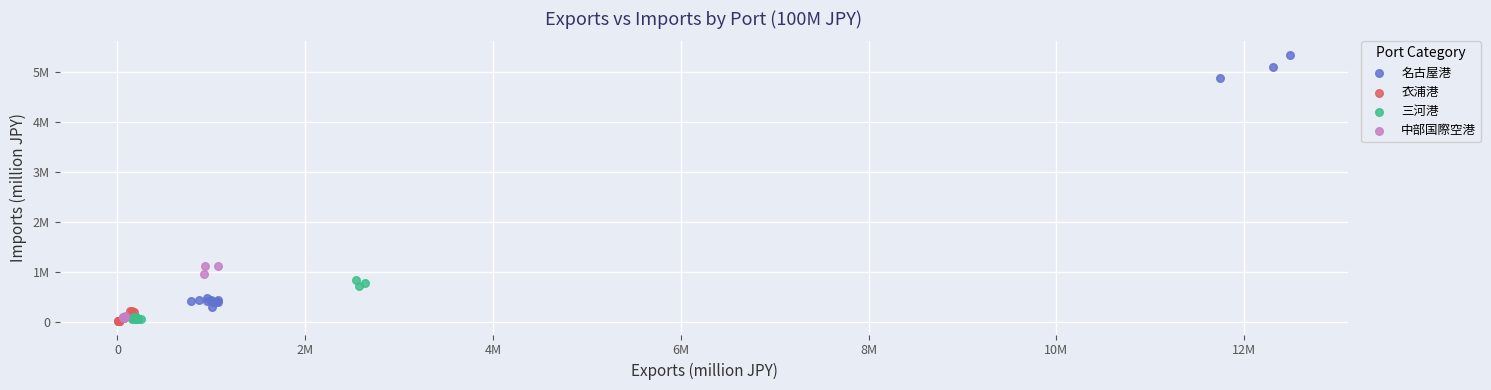

What are all the series names shown in the legend?

名古屋港, 衣浦港, 三河港, 中部国際空港